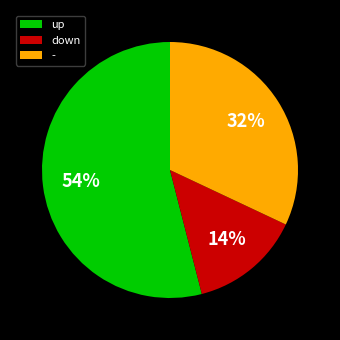

Is the sum of up and - greater than half?

Yes